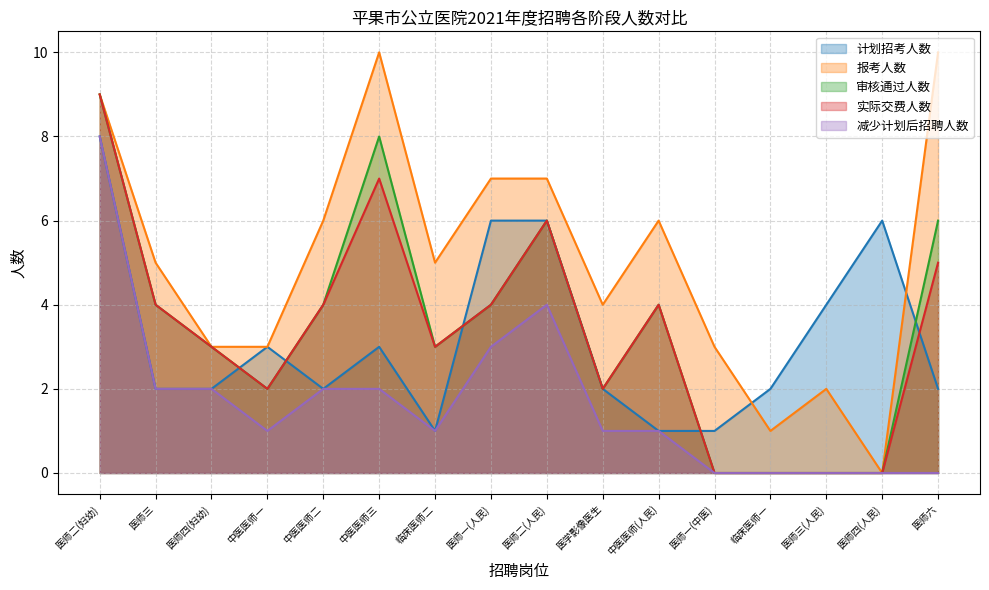

Reading left to right, list all the values displayed in this chart.

计划招考人数: 医师二(妇幼)=8	医师三=2	医师四(妇幼)=2	中医医师一=3	中医医师二=2	中医医师三=3	临床医师二=1	医师一(人民)=6	医师二(人民)=6	医学影像医生=2	中医医师(人民)=1	医师一(中医)=1	临床医师一=2	医师三(人民)=4	医师四(人民)=6	医师六=2
报考人数: 医师二(妇幼)=9	医师三=5	医师四(妇幼)=3	中医医师一=3	中医医师二=6	中医医师三=10	临床医师二=5	医师一(人民)=7	医师二(人民)=7	医学影像医生=4	中医医师(人民)=6	医师一(中医)=3	临床医师一=1	医师三(人民)=2	医师四(人民)=0	医师六=10
审核通过人数: 医师二(妇幼)=9	医师三=4	医师四(妇幼)=3	中医医师一=2	中医医师二=4	中医医师三=8	临床医师二=3	医师一(人民)=4	医师二(人民)=6	医学影像医生=2	中医医师(人民)=4	医师一(中医)=0	临床医师一=0	医师三(人民)=0	医师四(人民)=0	医师六=6
实际交费人数: 医师二(妇幼)=9	医师三=4	医师四(妇幼)=3	中医医师一=2	中医医师二=4	中医医师三=7	临床医师二=3	医师一(人民)=4	医师二(人民)=6	医学影像医生=2	中医医师(人民)=4	医师一(中医)=0	临床医师一=0	医师三(人民)=0	医师四(人民)=0	医师六=5
减少计划后招聘人数: 医师二(妇幼)=8	医师三=2	医师四(妇幼)=2	中医医师一=1	中医医师二=2	中医医师三=2	临床医师二=1	医师一(人民)=3	医师二(人民)=4	医学影像医生=1	中医医师(人民)=1	医师一(中医)=0	临床医师一=0	医师三(人民)=0	医师四(人民)=0	医师六=0